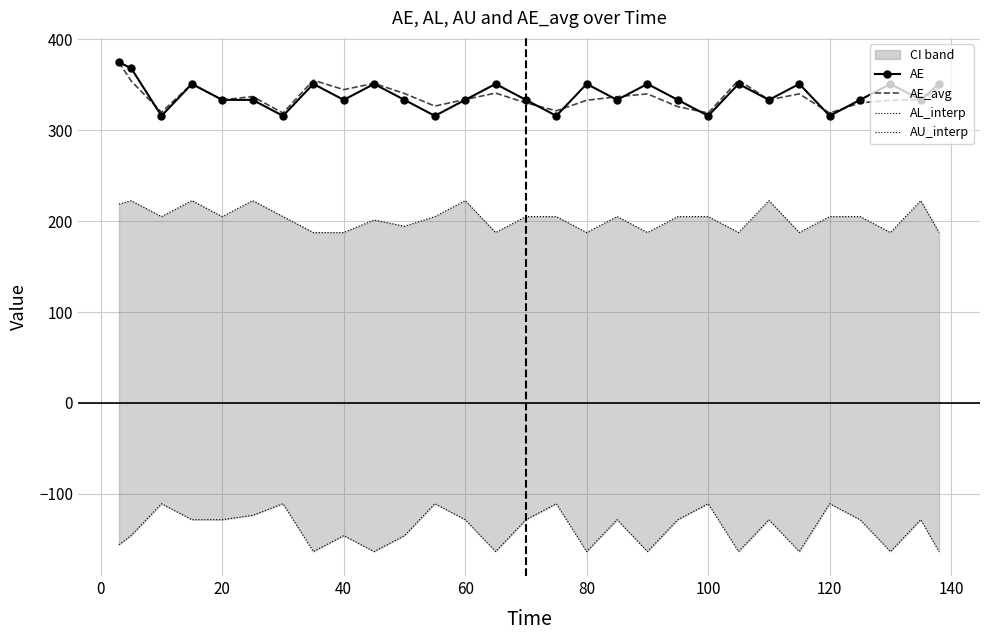

The value of AE_avg at 60 is 230.5. True or false?

False